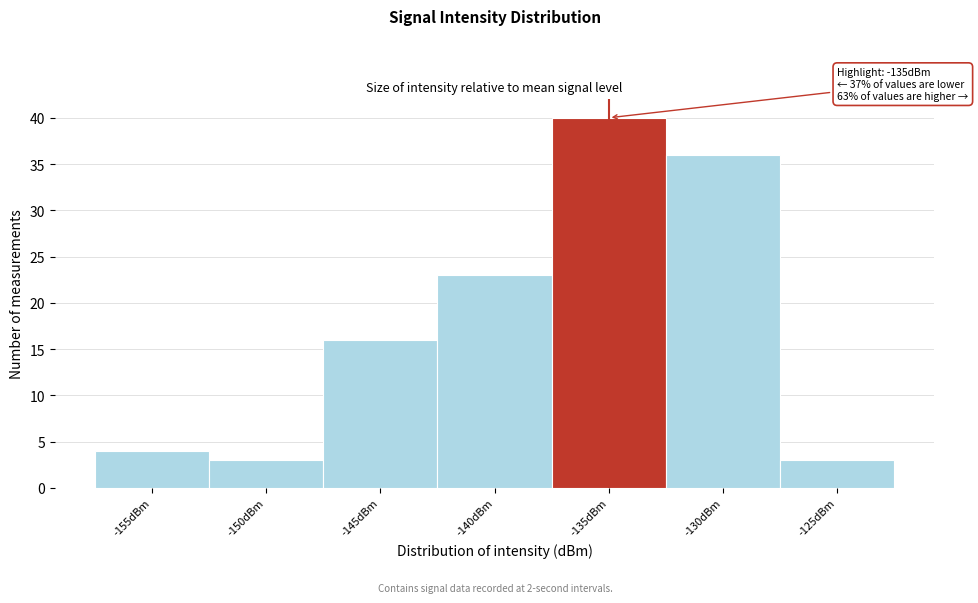

Reading left to right, list all the values displayed in this chart.

-155dBm=4	-150dBm=3	-145dBm=16	-140dBm=23	-135dBm=40	-130dBm=36	-125dBm=3